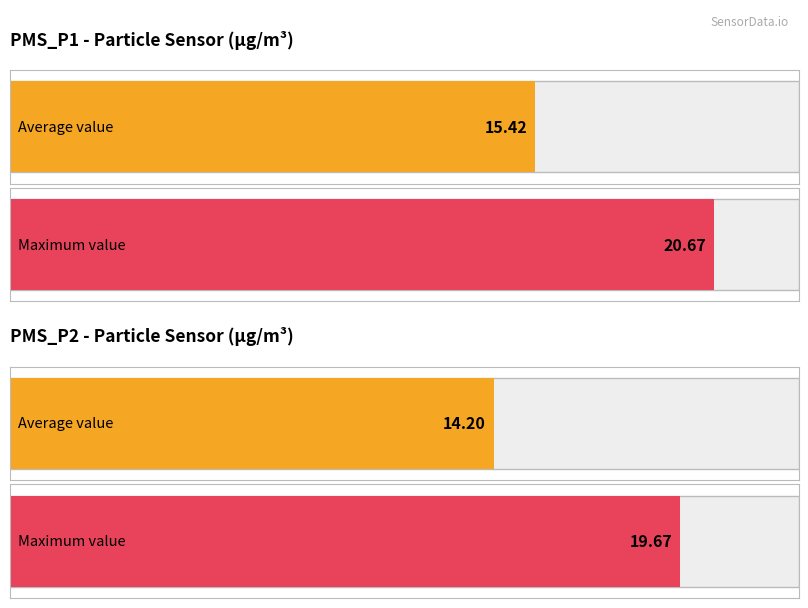

Rank the series by their average value, from lowest to highest.

PMS_P2, PMS_P1